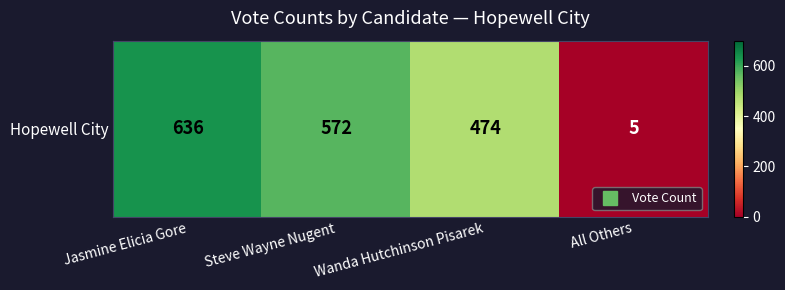

Reading right to left, transcribe all the data shown in this chart.

5	474	572	636